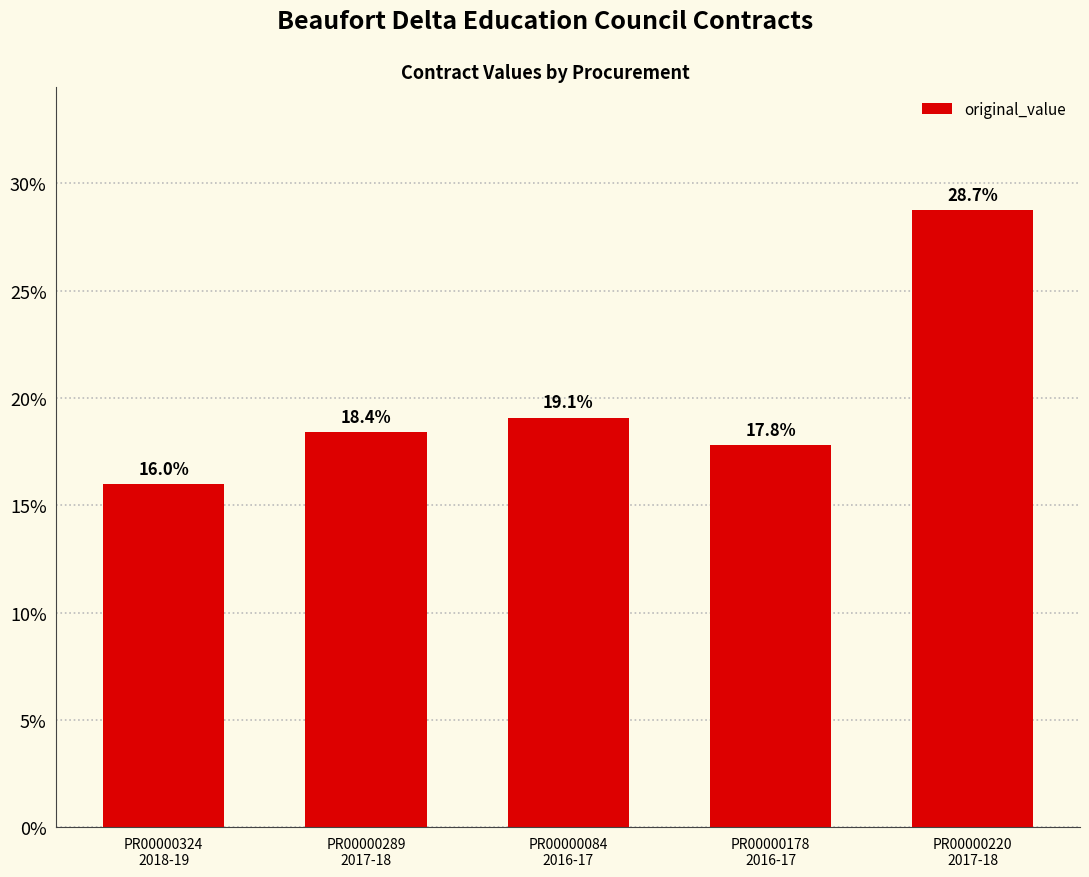

Reading left to right, what are all the values shown in this chart?

PR00000324
2018-19=16.0	PR00000289
2017-18=18.4	PR00000084
2016-17=19.1	PR00000178
2016-17=17.8	PR00000220
2017-18=28.7